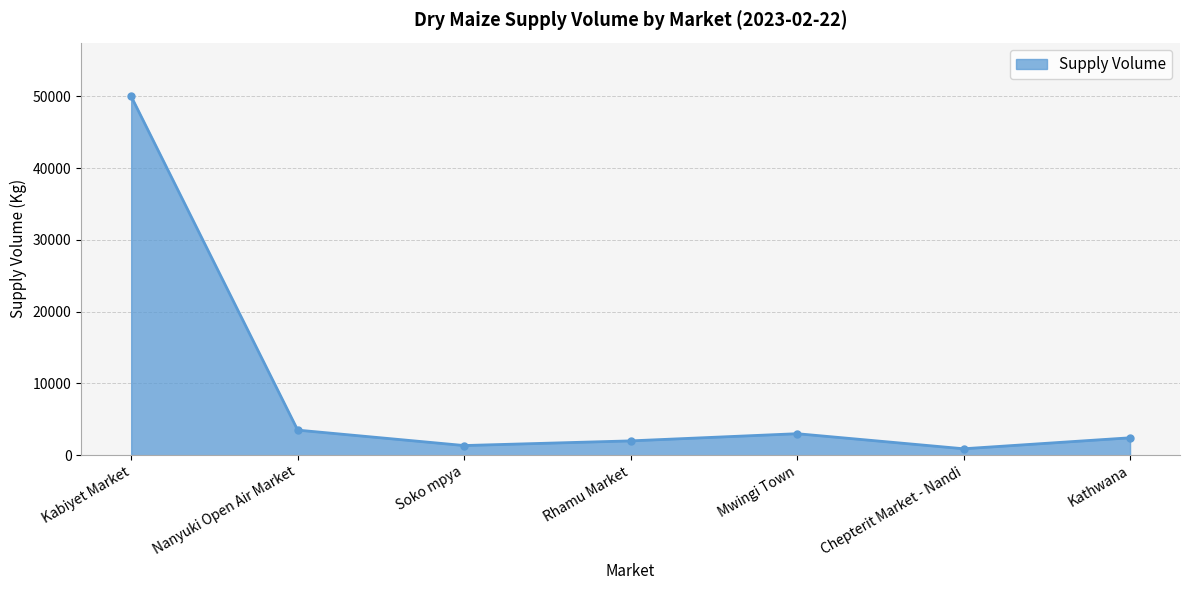

What is the average value?

9026